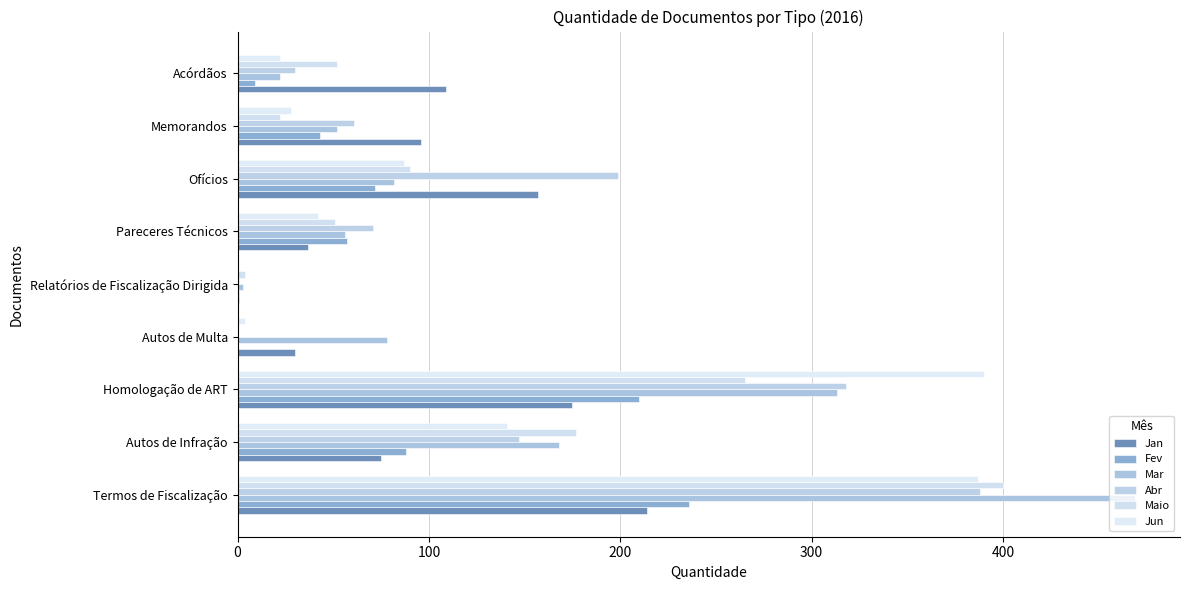

What is the average value of the Jun series?

122